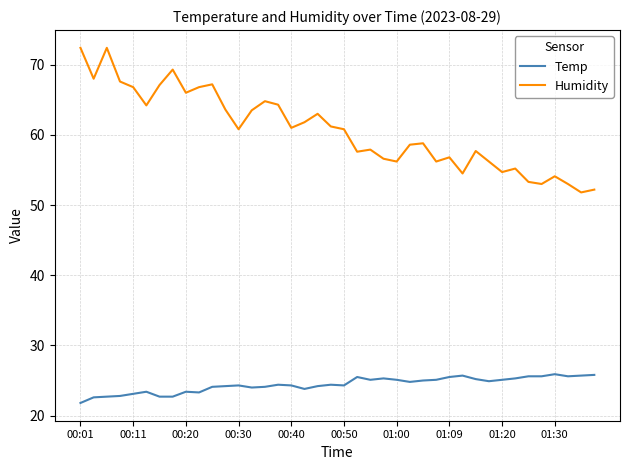

True or false: Humidity and Temp intersect in this chart.

False